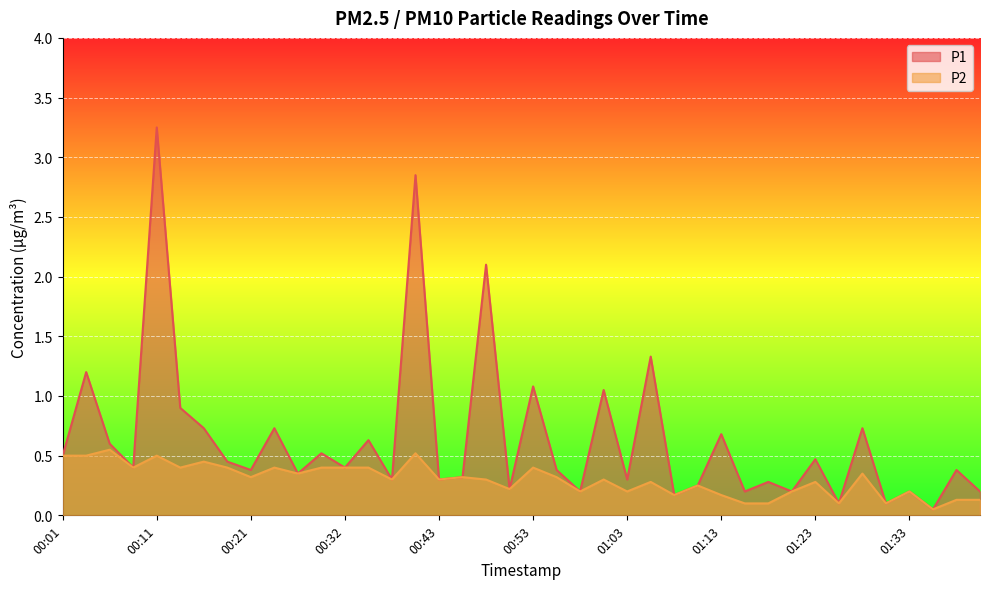

Rank the series at 01:06 from highest to lowest value.

P1, P2